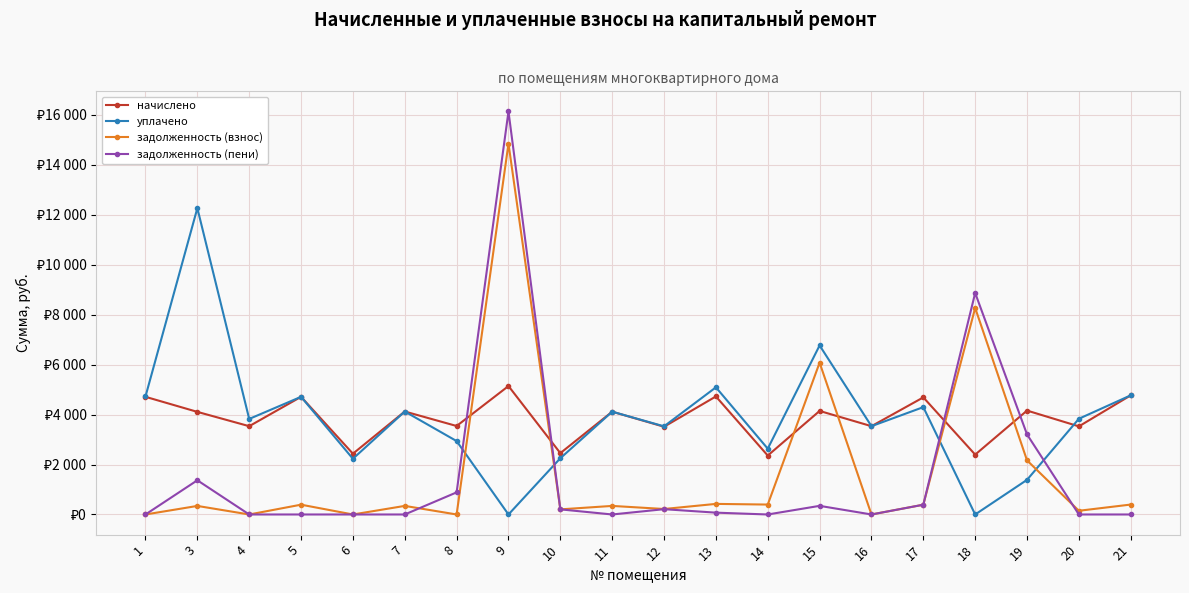

Does the chart have visible grid lines?

Yes